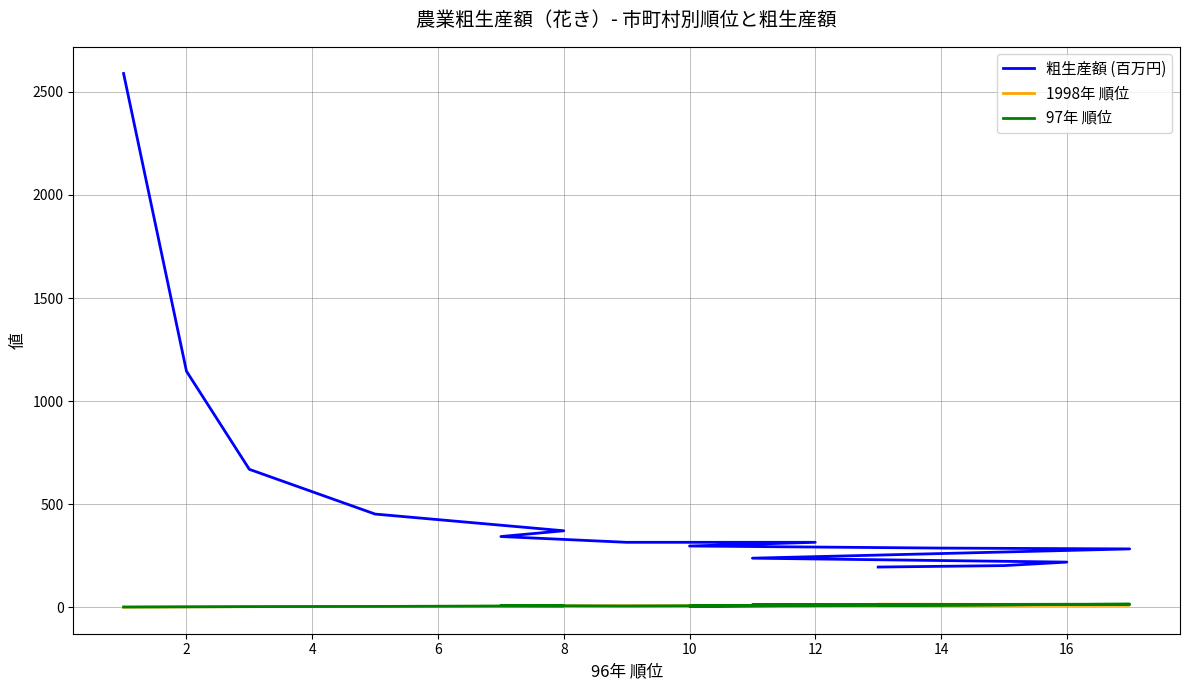

At how many categories does at least one series exceed 2037?

1